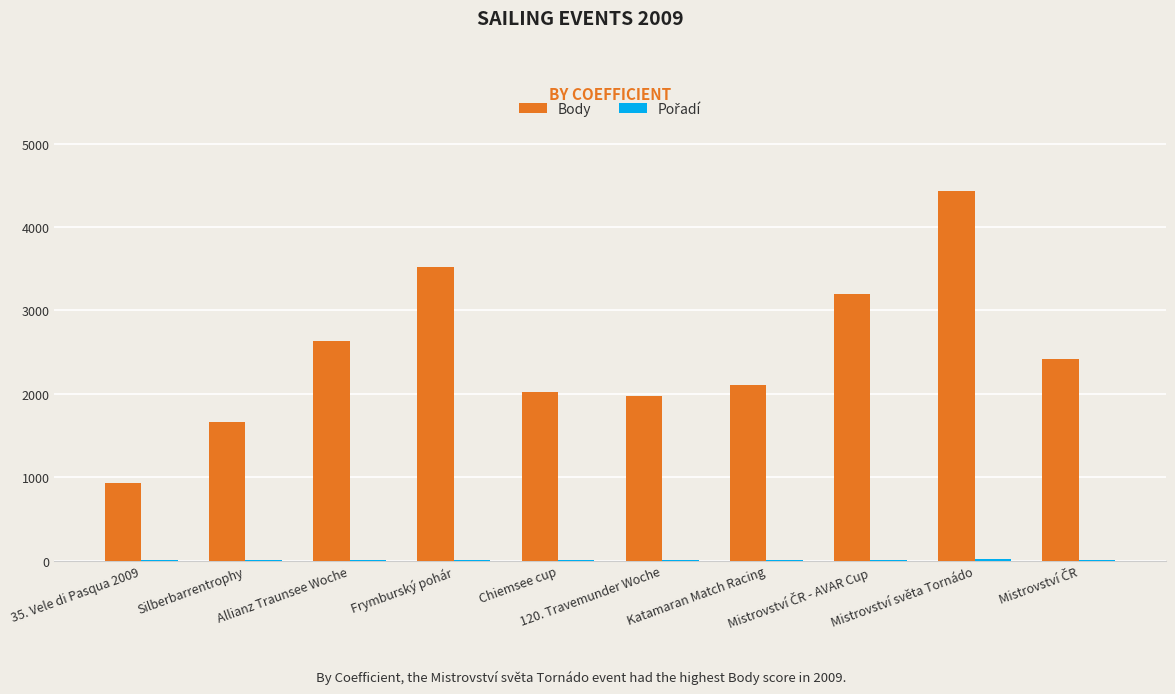

What is the maximum value shown in the chart?

4438